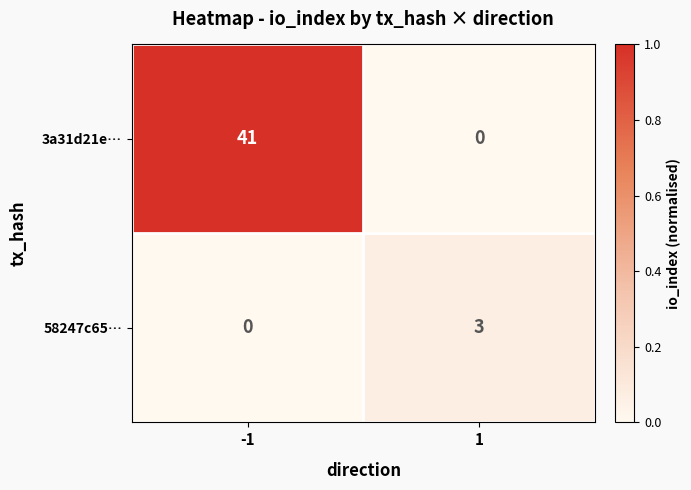

What value does the 58247c65… series have at 1?

3